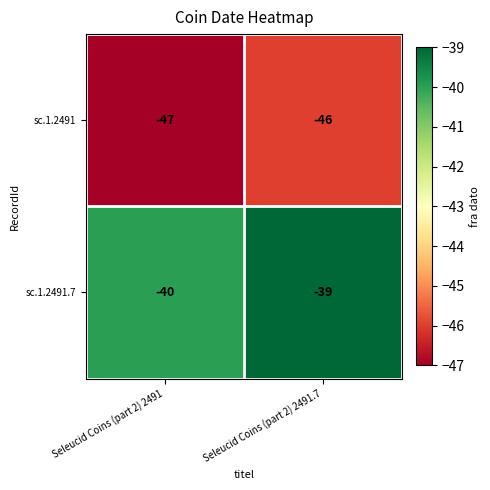

Rank the series by their average value, from highest to lowest.

sc.1.2491.7, sc.1.2491